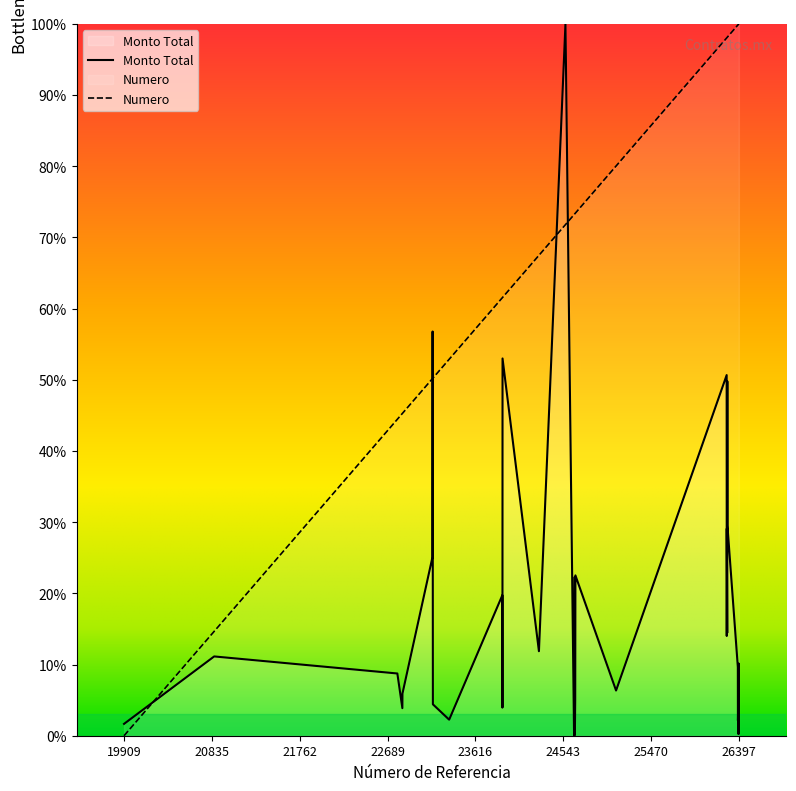

What is the approximate value of Numero at 23163?

50.2